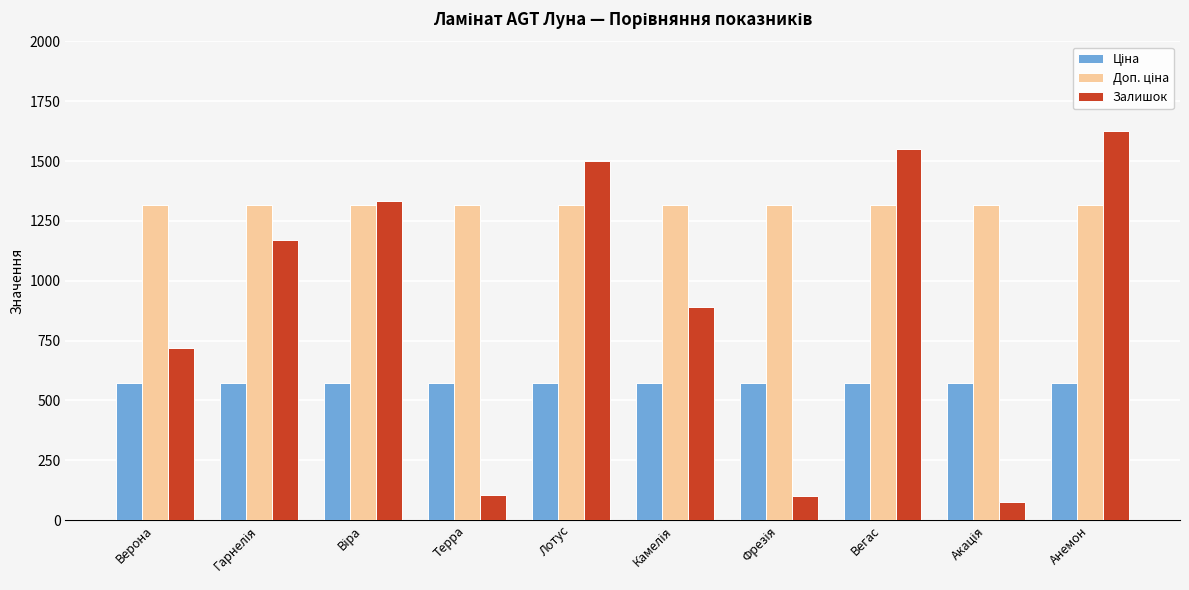

How many bars are there in each group?

3